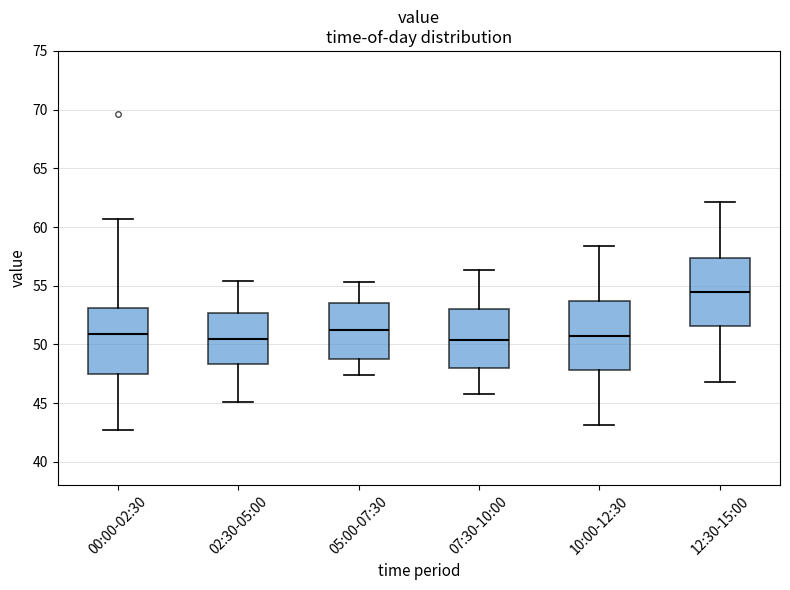

Reading left to right, read every box against the y-axis: the position of its median line, the range the box covers, and the ends of its whiskers. The values are not printed on the chart, so give them approximately, as read against the axis.

00:00-02:30: median 51.0, box 47.5 to 53.0, whiskers 42.5 to 60.5
02:30-05:00: median 50.5, box 48.5 to 52.5, whiskers 45.0 to 55.5
05:00-07:30: median 51.5, box 49.0 to 53.5, whiskers 47.5 to 55.5
07:30-10:00: median 50.5, box 48.0 to 53.0, whiskers 46.0 to 56.5
10:00-12:30: median 51.0, box 48.0 to 53.5, whiskers 43.0 to 58.5
12:30-15:00: median 54.5, box 51.5 to 57.5, whiskers 47.0 to 62.0